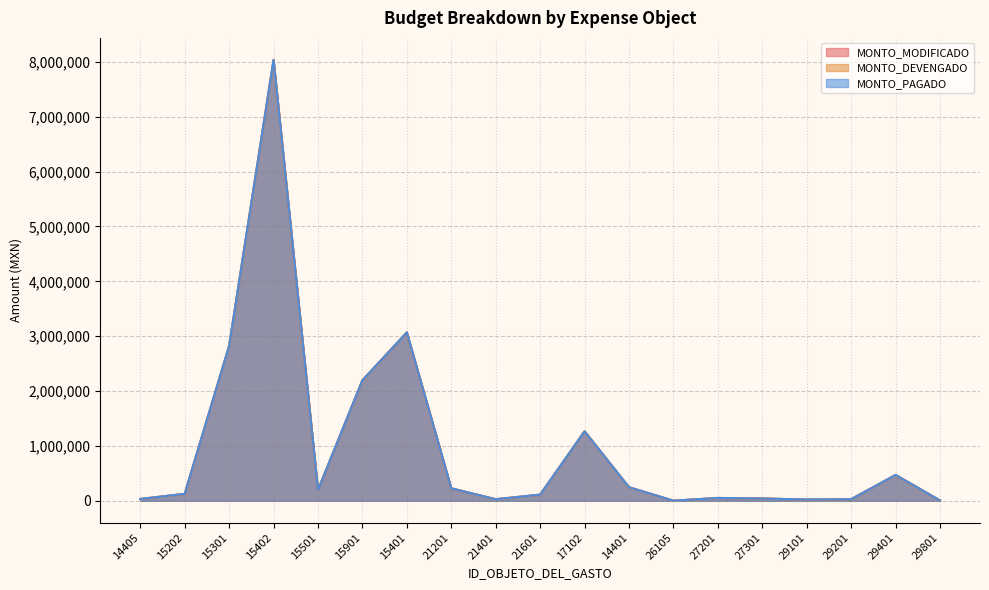

The MONTO_PAGADO series shows 3035608 at 15901. True or false?

False